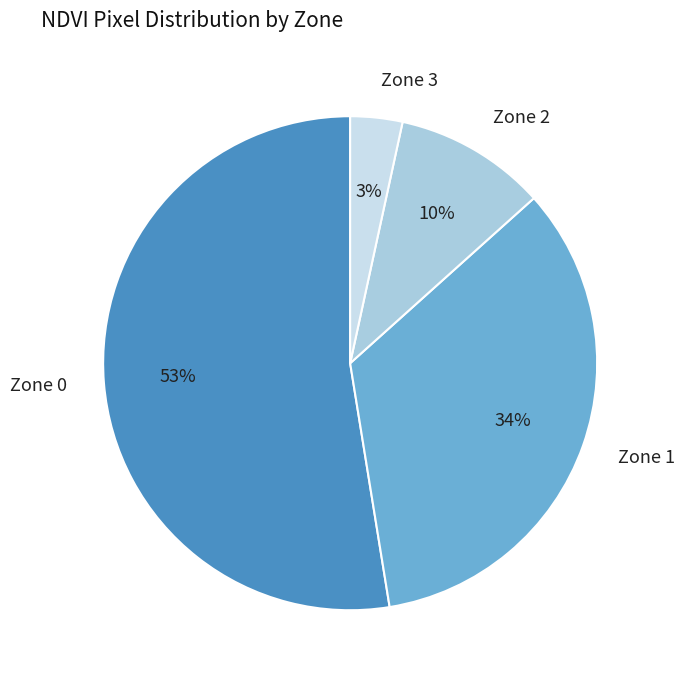

Count the number of slices in the pie.

4